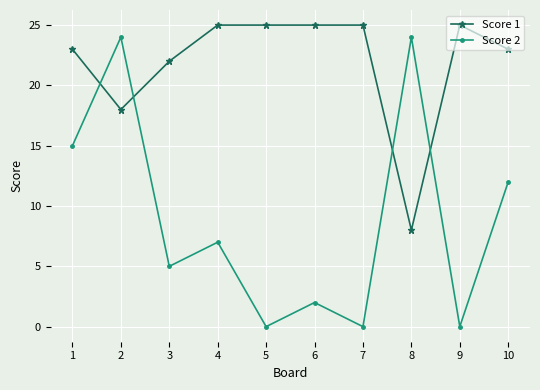

Where do Score 2 and Score 1 first cross each other?

1 and 2